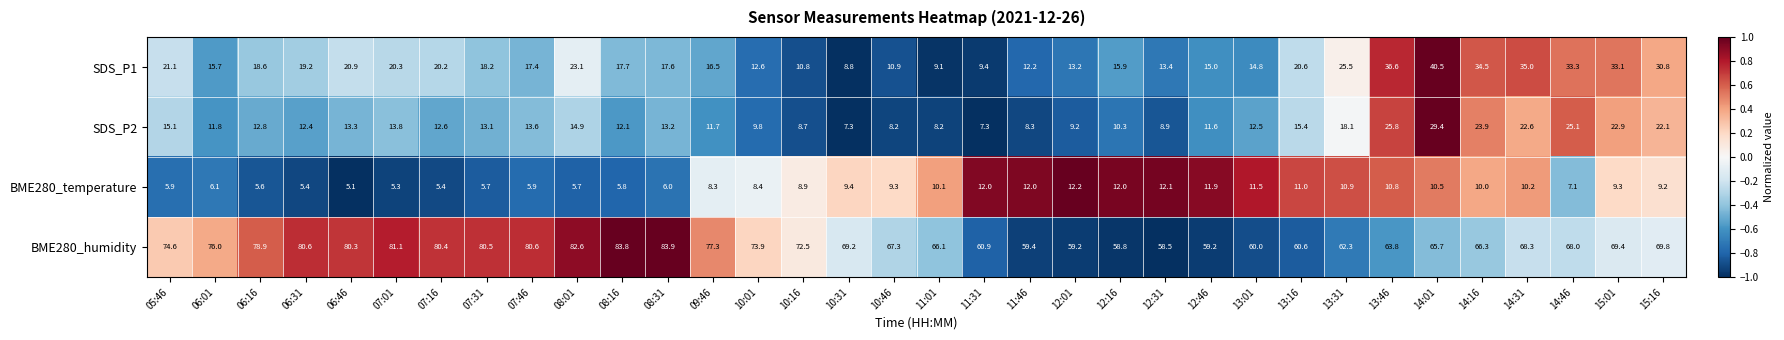

Rank the series at 14:46 from highest to lowest value.

BME280_humidity, SDS_P1, SDS_P2, BME280_temperature